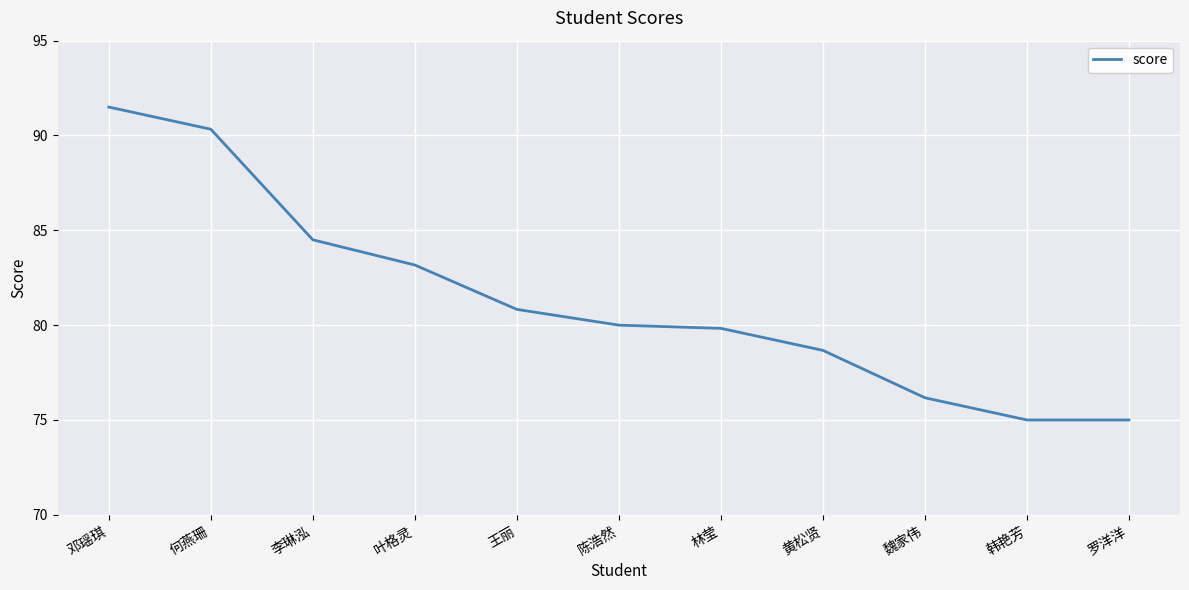

Is it true that the value at 王丽 is 116.3?

False